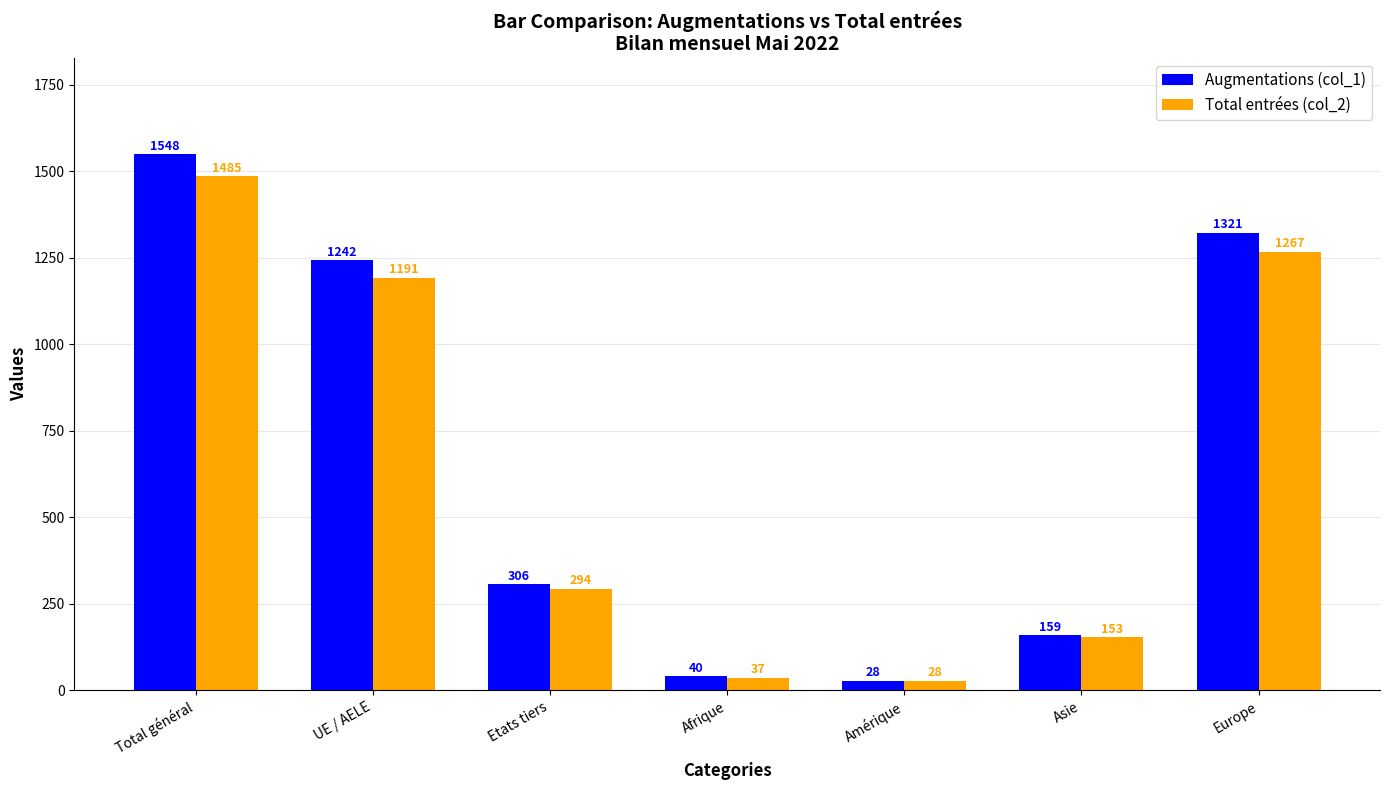

How many categories are shown in the chart?

7